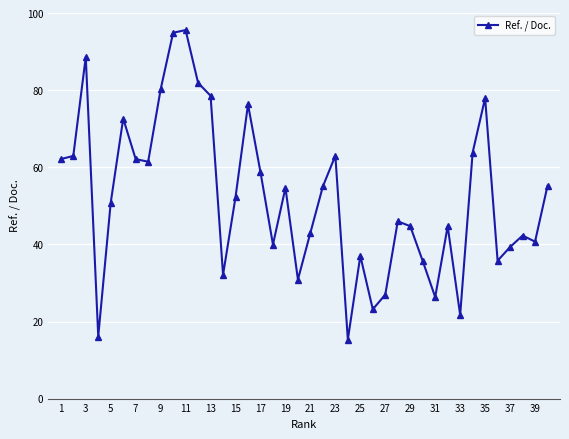

What is the maximum value shown in the chart?

95.6